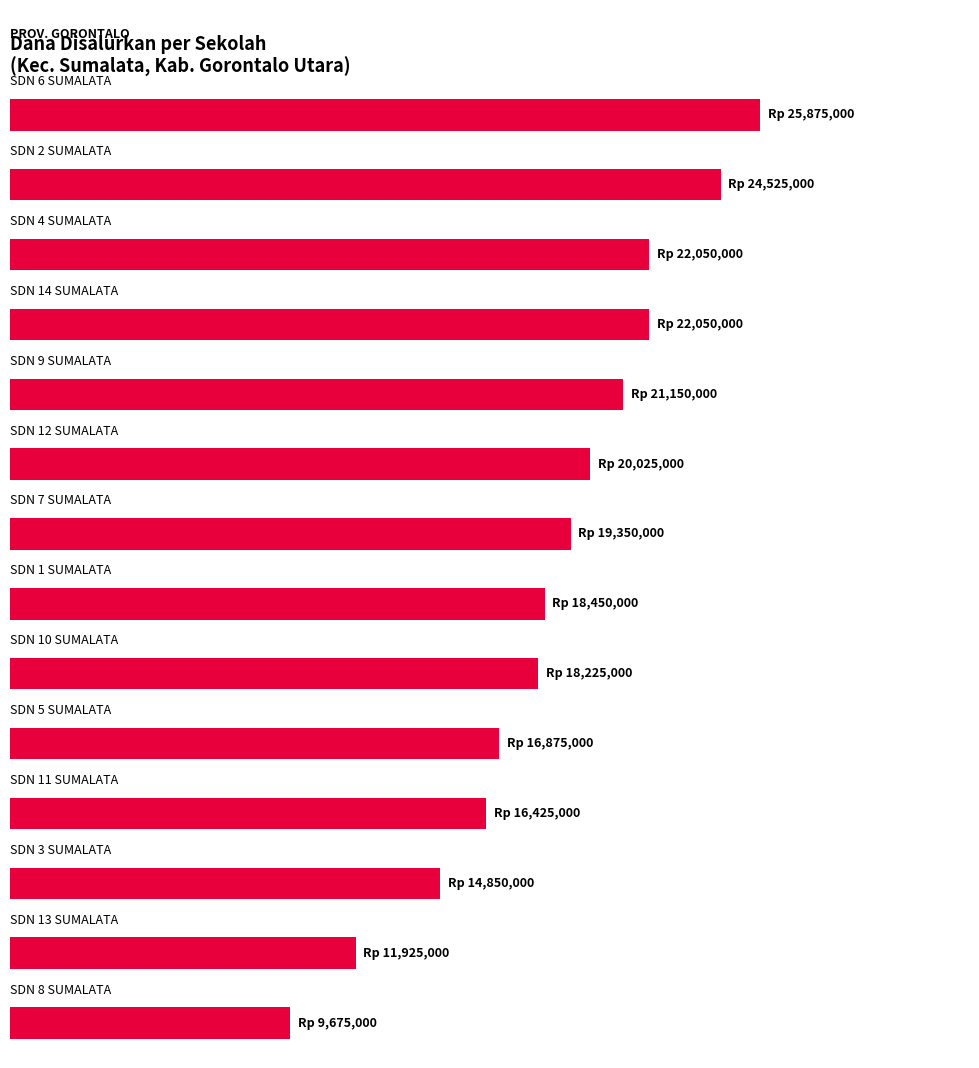

Does the chart contain any negative values?

No